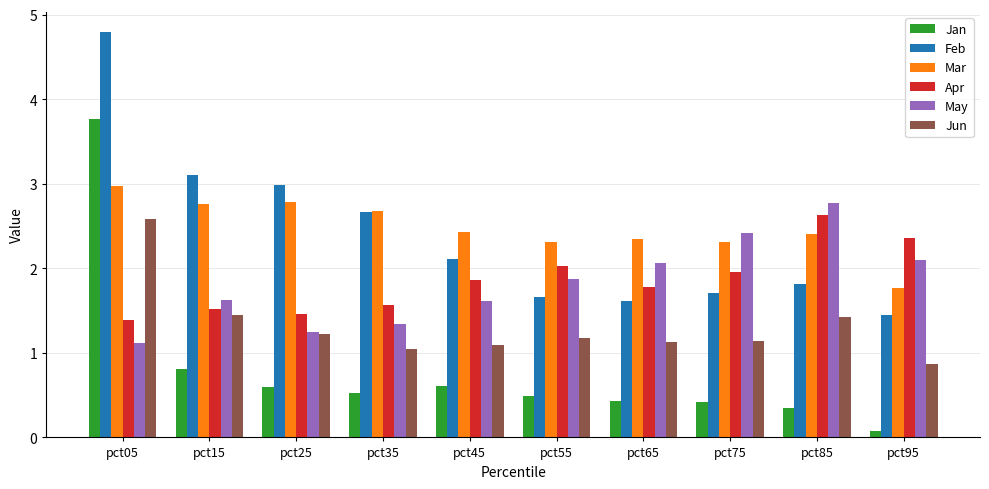

Reading left to right, extract all data points from this chart.

Jan: 3.8	0.8	0.6	0.5	0.6	0.5	0.4	0.4	0.4	0.1
Feb: 4.8	3.1	3.0	2.7	2.1	1.7	1.6	1.7	1.8	1.4
Mar: 3.0	2.8	2.8	2.7	2.4	2.3	2.3	2.3	2.4	1.8
Apr: 1.4	1.5	1.5	1.6	1.9	2.0	1.8	2.0	2.6	2.4
May: 1.1	1.6	1.3	1.3	1.6	1.9	2.1	2.4	2.8	2.1
Jun: 2.6	1.4	1.2	1.0	1.1	1.2	1.1	1.1	1.4	0.9